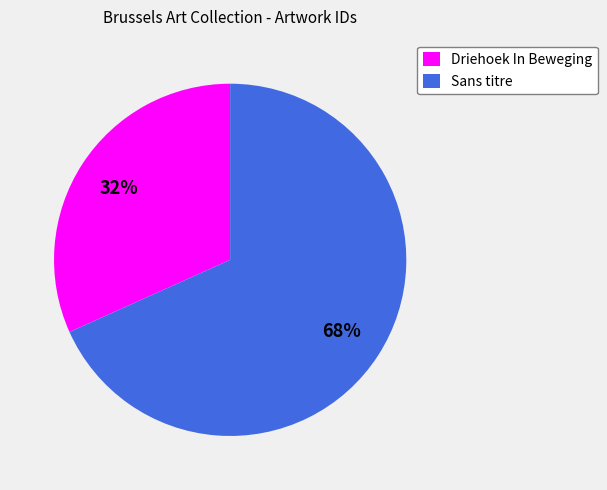

Which slice is the largest?

Sans titre